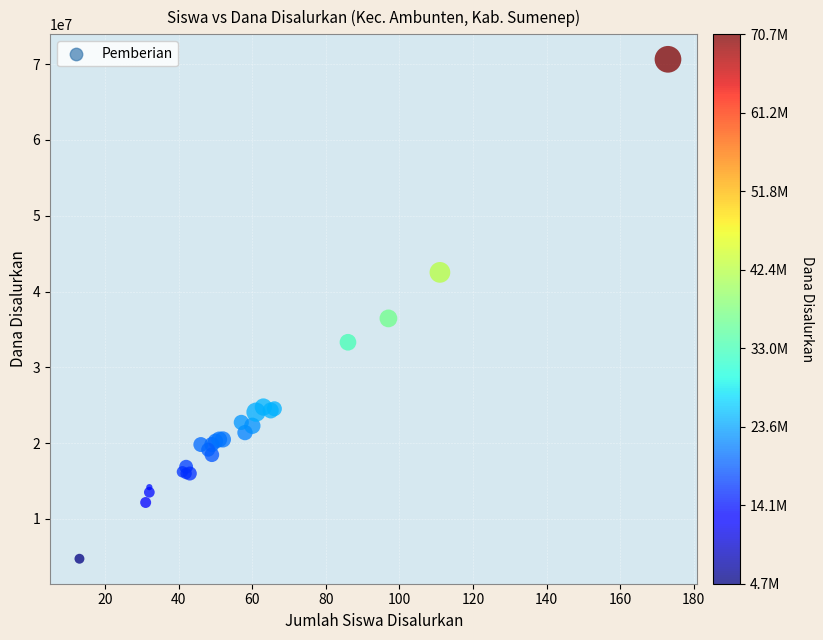

What Y value in the scatter plot is closest to 37687500?

36450000